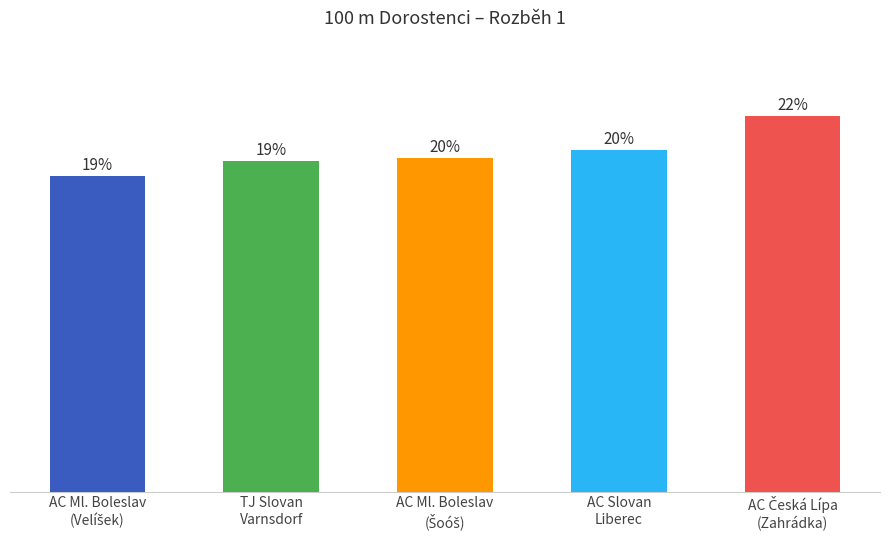

What is the ratio of the value at AC Ml. Boleslav
(Velíšek) to the value at TJ Slovan
Varnsdorf?

1.0